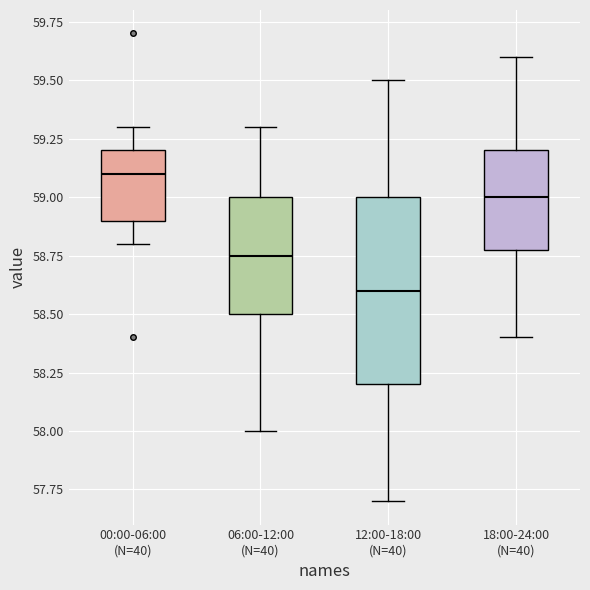

Reading left to right, read every box against the y-axis: the position of its median line, the range the box covers, and the ends of its whiskers. The values are not printed on the chart, so give them approximately, as read against the axis.

00:00-06:00 (N=40): median 59.10, box 58.90 to 59.20, whiskers 58.80 to 59.30
06:00-12:00 (N=40): median 58.75, box 58.50 to 59.00, whiskers 58.00 to 59.30
12:00-18:00 (N=40): median 58.60, box 58.20 to 59.00, whiskers 57.70 to 59.50
18:00-24:00 (N=40): median 59.00, box 58.80 to 59.20, whiskers 58.40 to 59.60